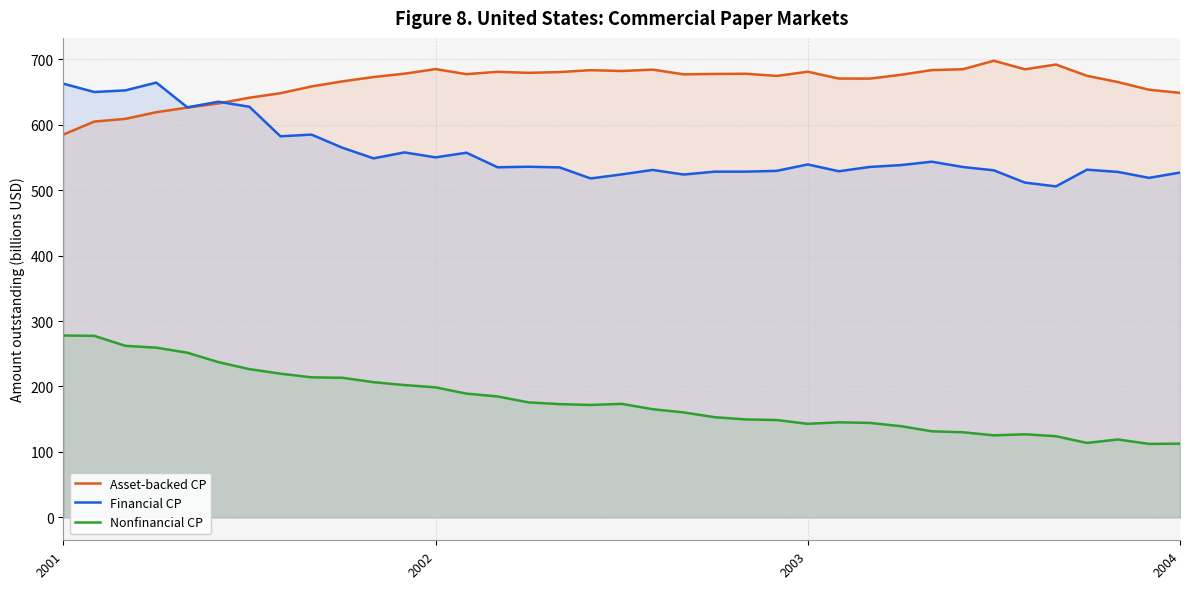

Which series has the widest spread of values?

Nonfinancial CP